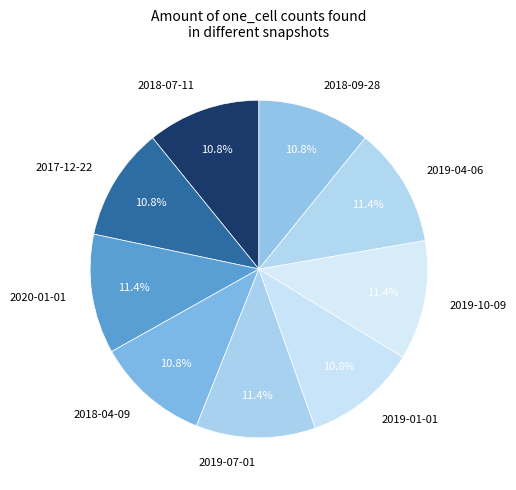

Does 2017-12-22 represent more than half of the total?

No